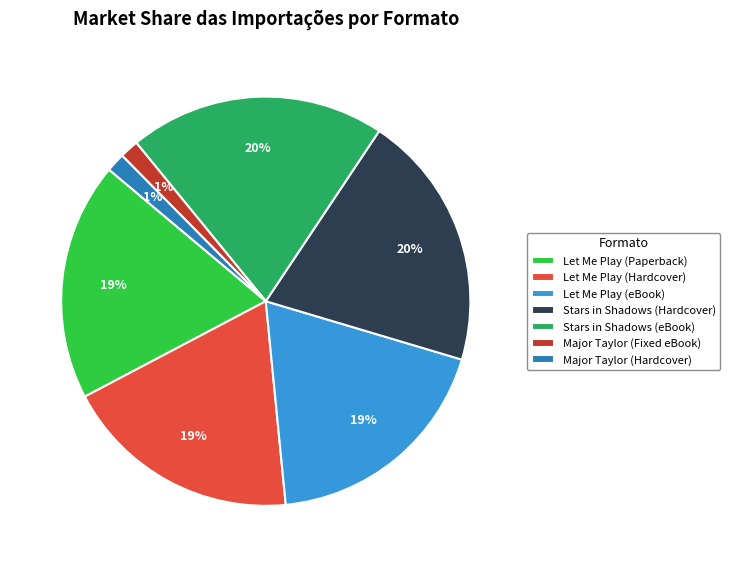

What percentage is the Let Me Play (Hardcover) slice, to the nearest percent?

19%